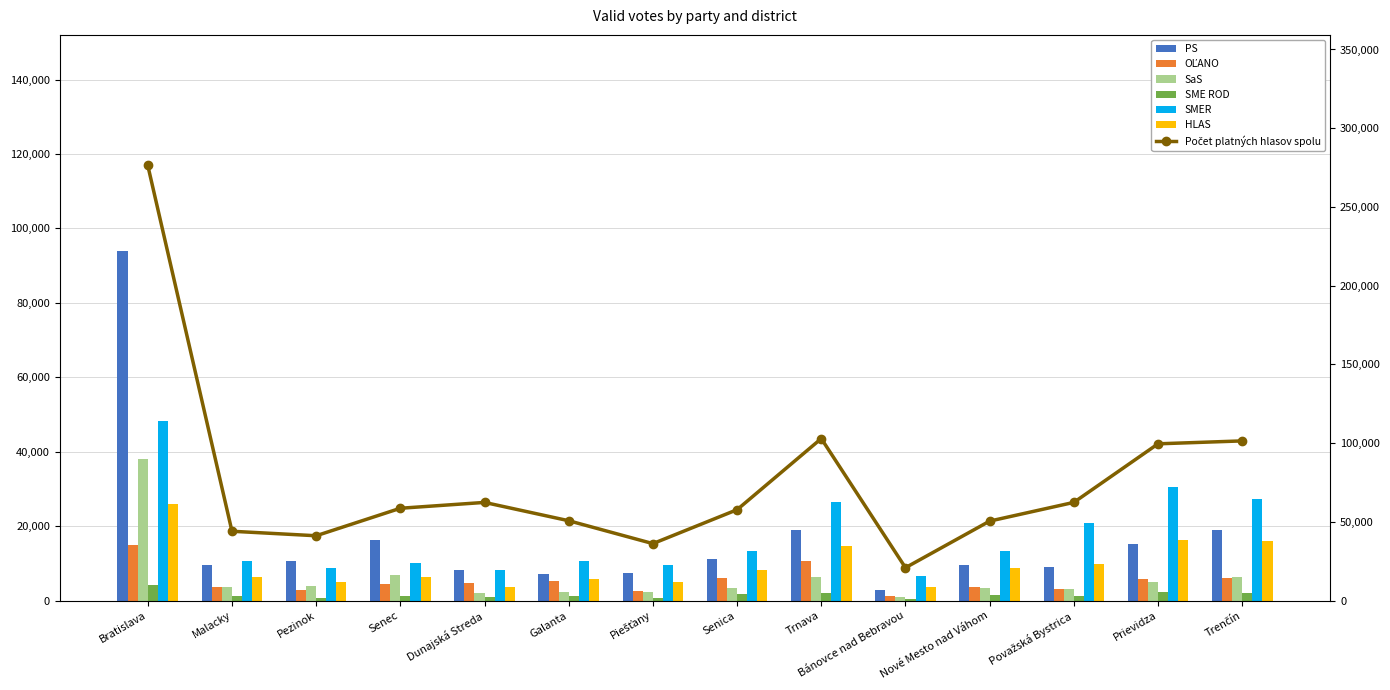

How many bars are there in each group?

6